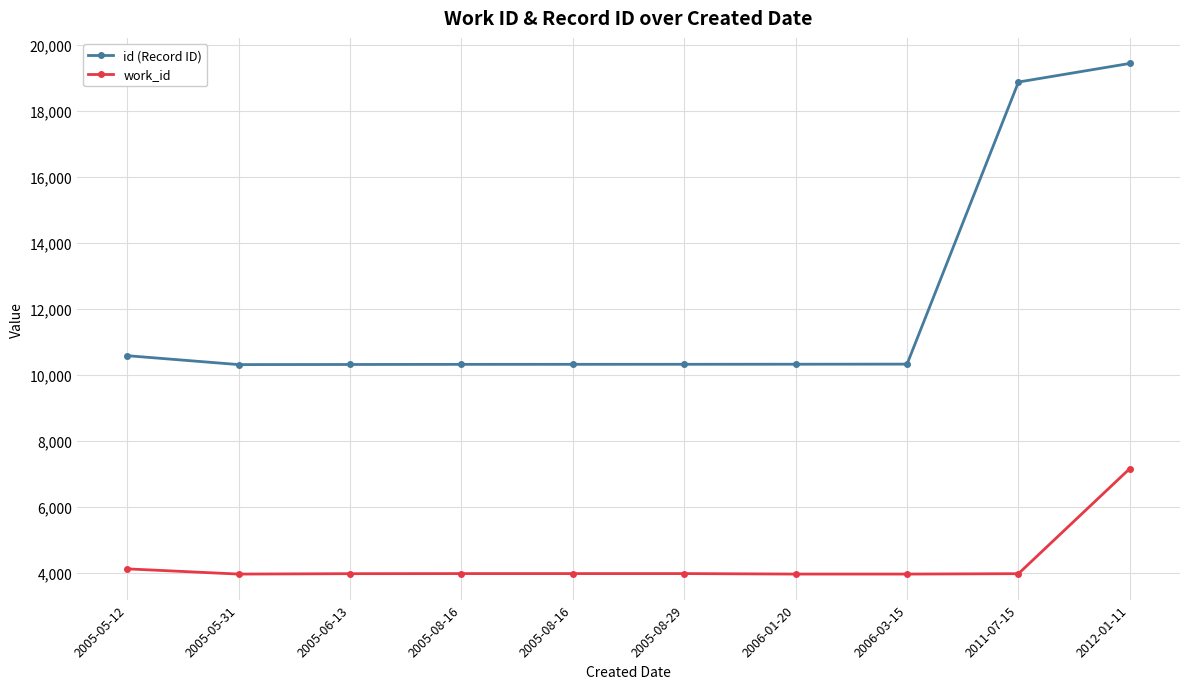

The value of id (Record ID) at 2005-08-16 is 18280. True or false?

False